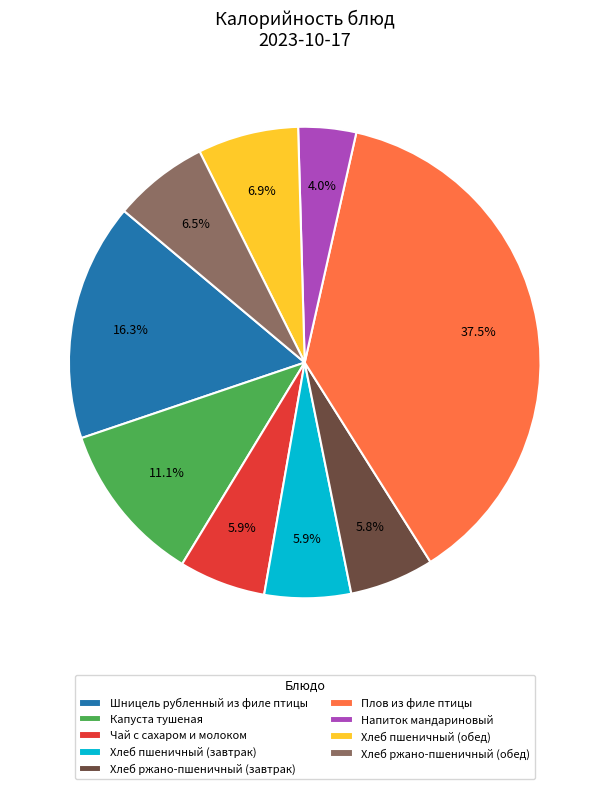

True or false: Напиток мандариновый accounts for 4% of the total.

True